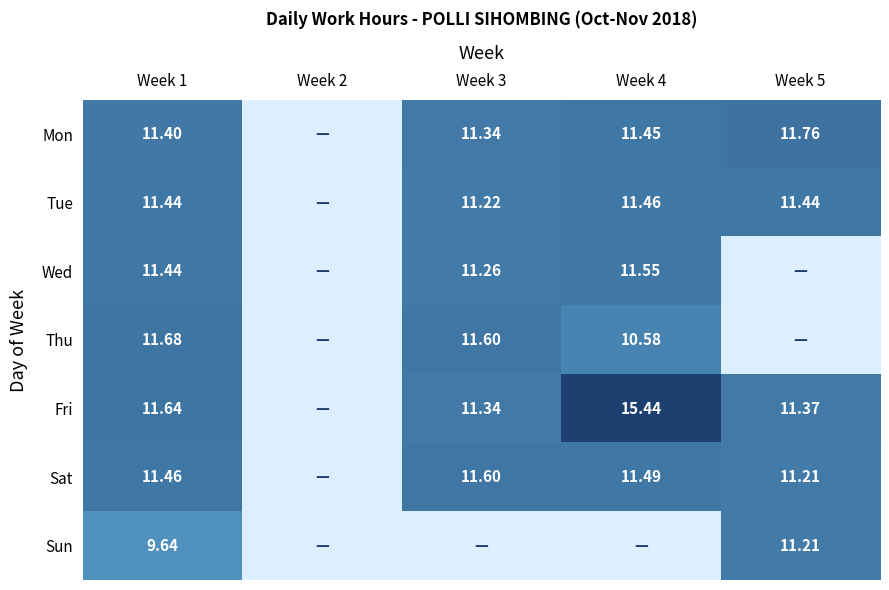

Is it true that Wed equals 15.1 at Week 3?

False